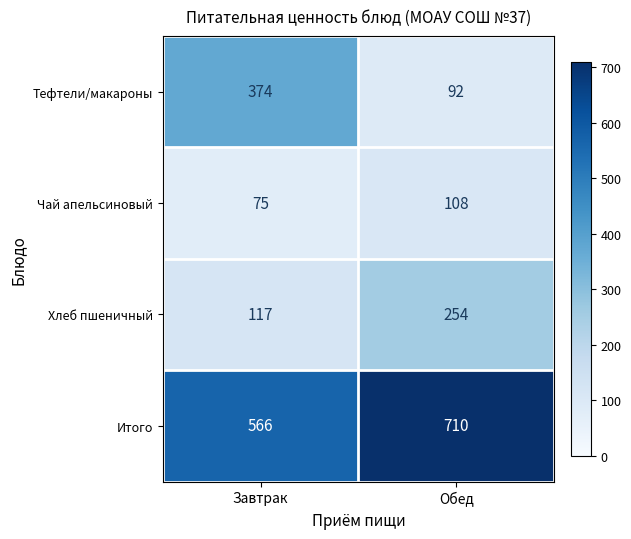

Count the number of categories in the chart.

2